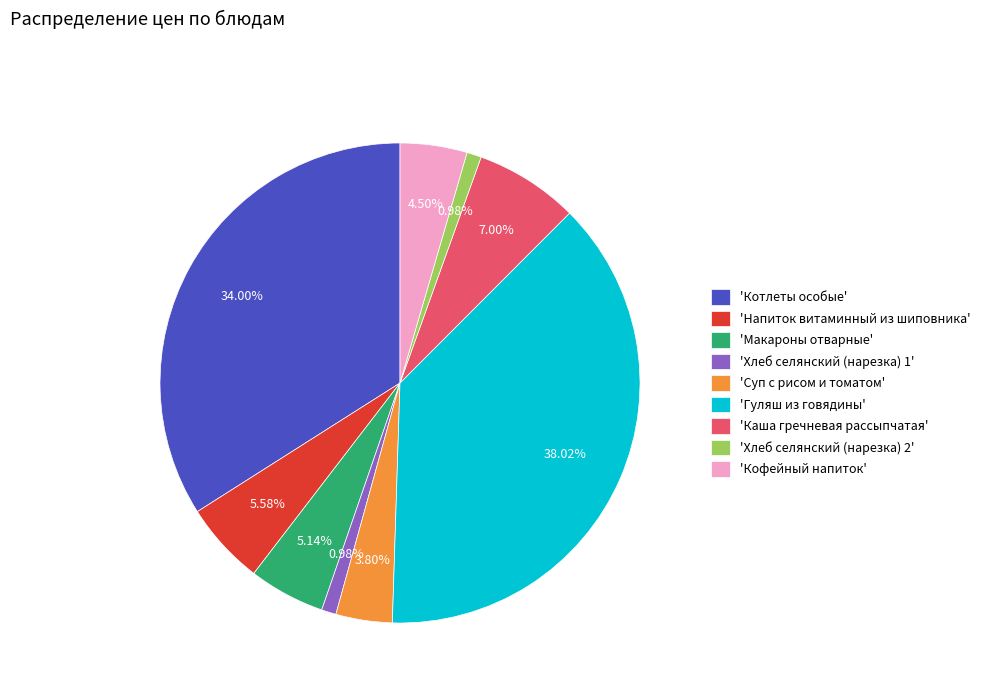

How many segments does this pie chart have?

9